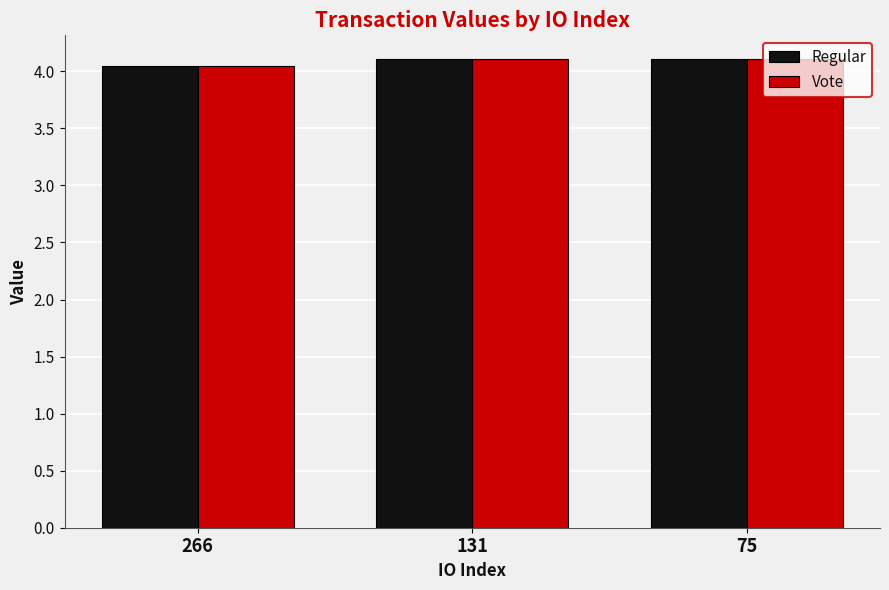

True or false: Regular has a value of 2.1 at 75.

False